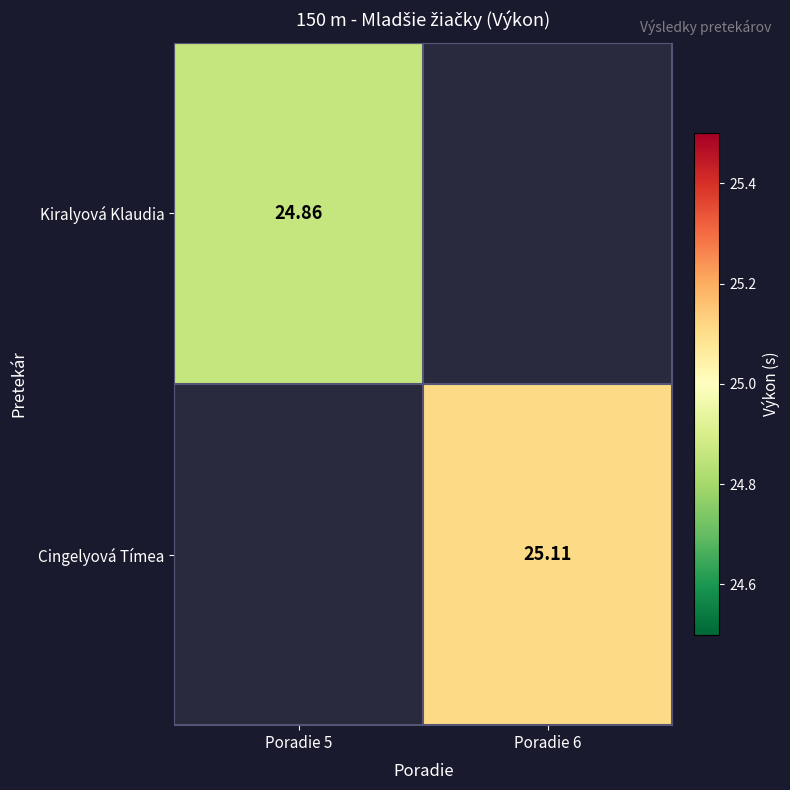

True or false: Kiralyová Klaudia has a value of 42.3 at Poradie 5.

False